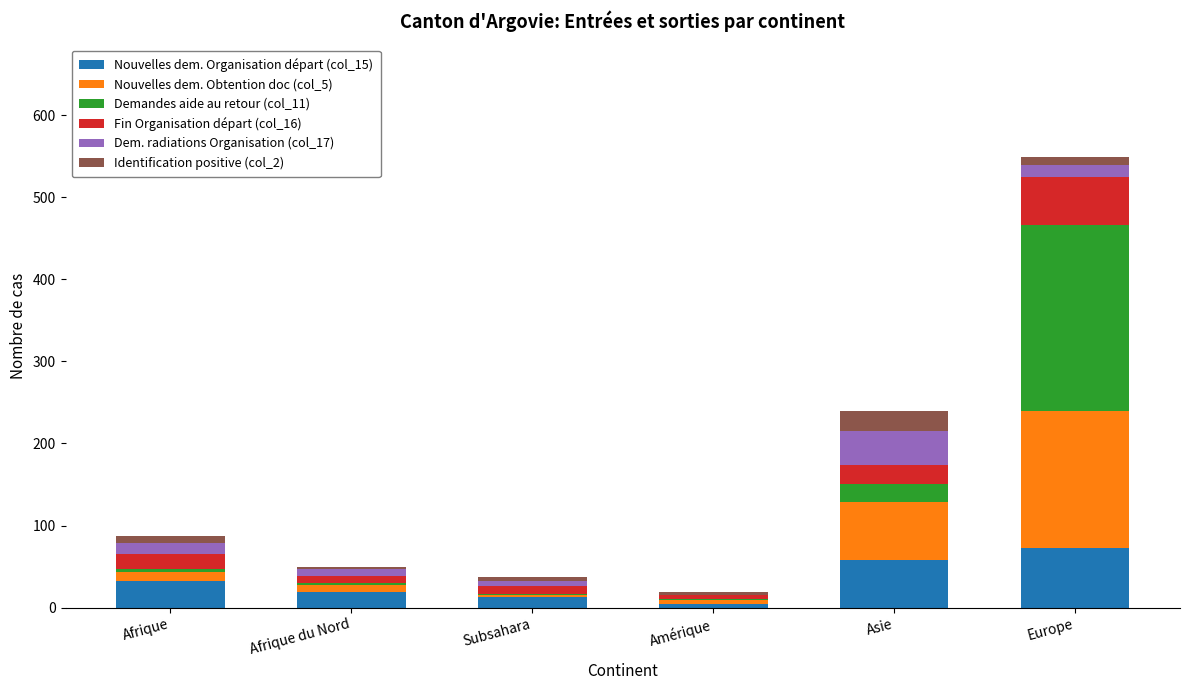

At which category is the sum across all series the highest?

Europe